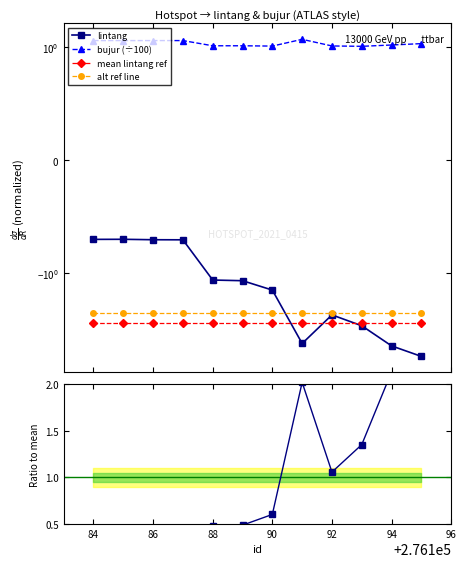

Read the mean lintang ref value at 96.

-3.1